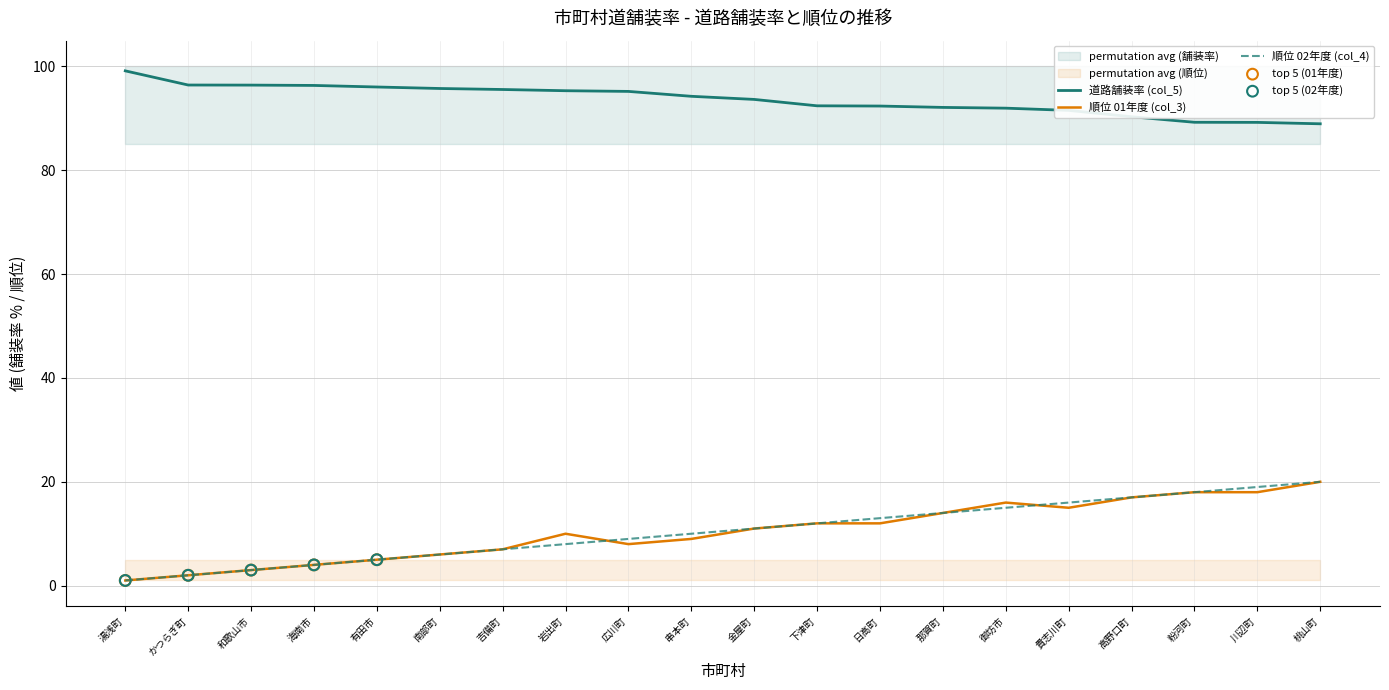

Which series contains the highest Y value?

道路舗装率 (col_5)